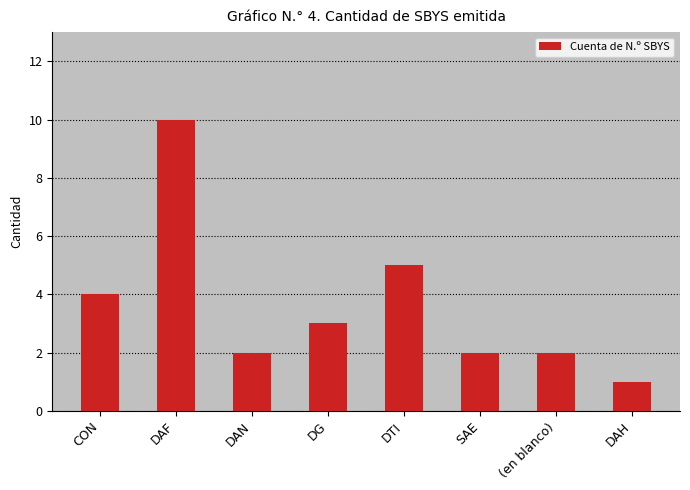

How many categories are shown in the chart?

8